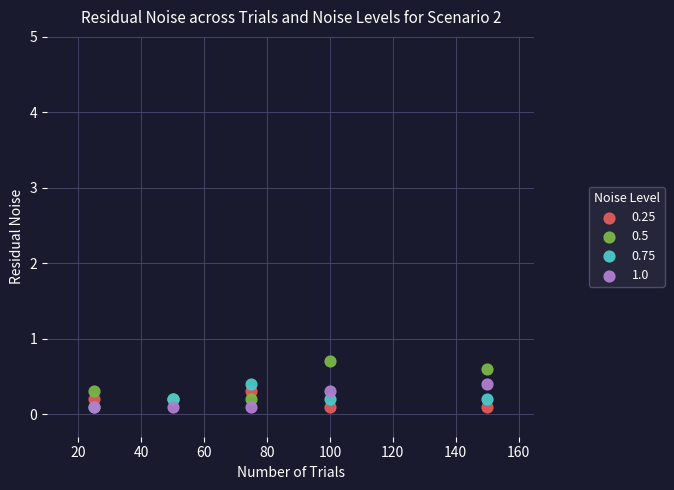

Which series has the largest Y range (max minus min)?

0.5